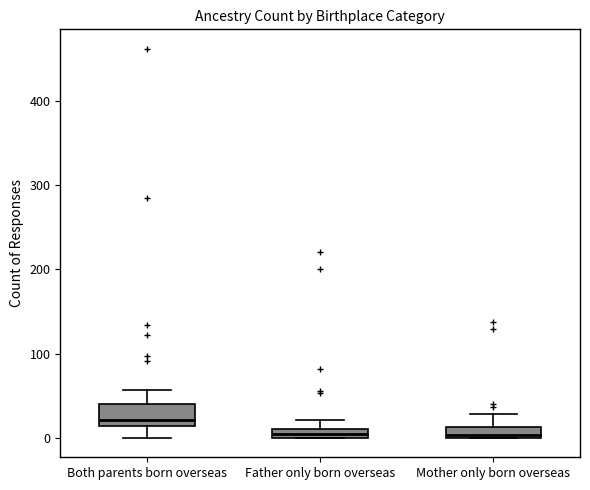

Where is the upper edge of the box for Both parents born overseas on the y-axis? The values are not printed on the chart, so give them approximately, as read against the axis.

40